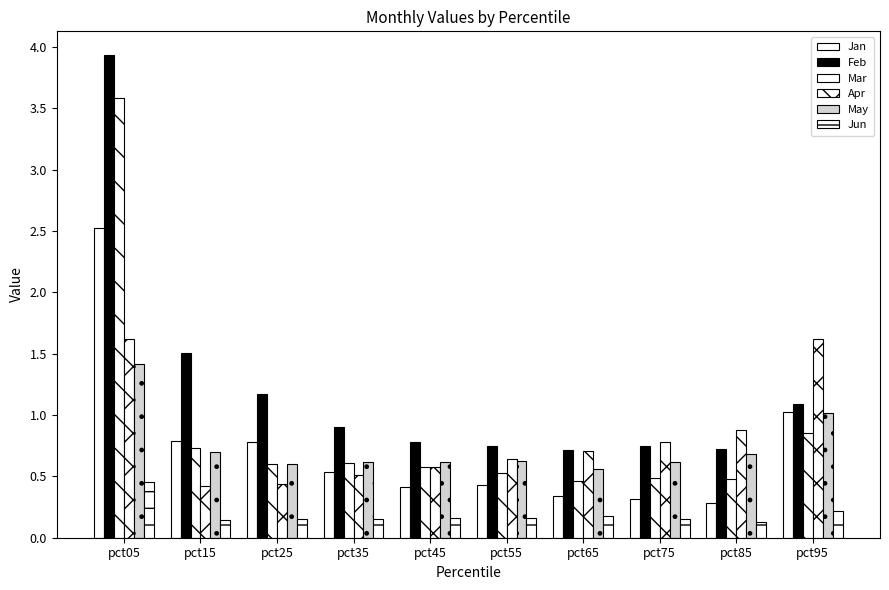

How many categories are shown in the chart?

10